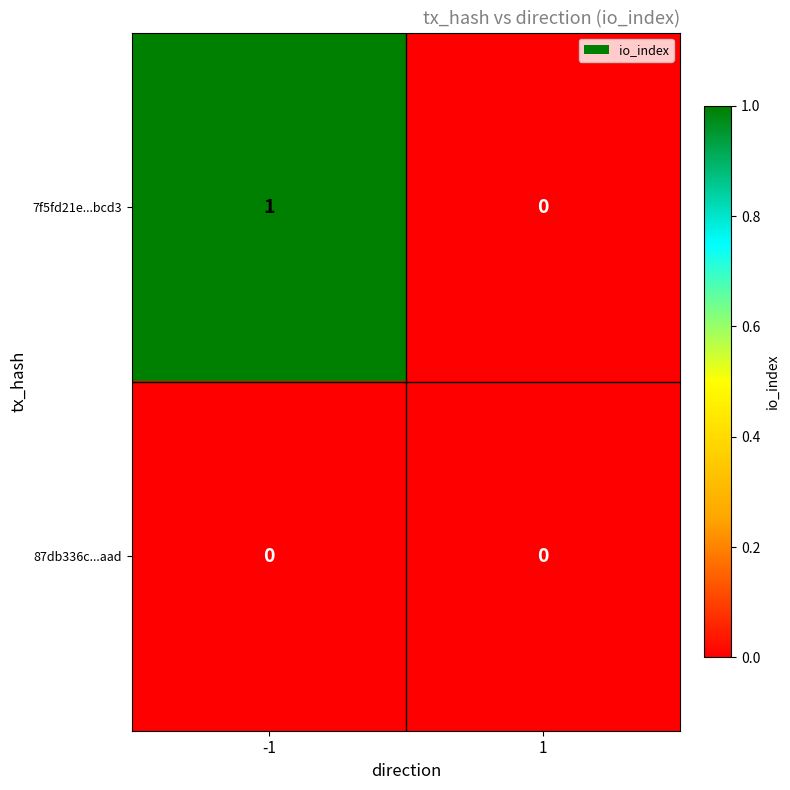

Which series has the largest total across all categories?

7f5fd21e...bcd3